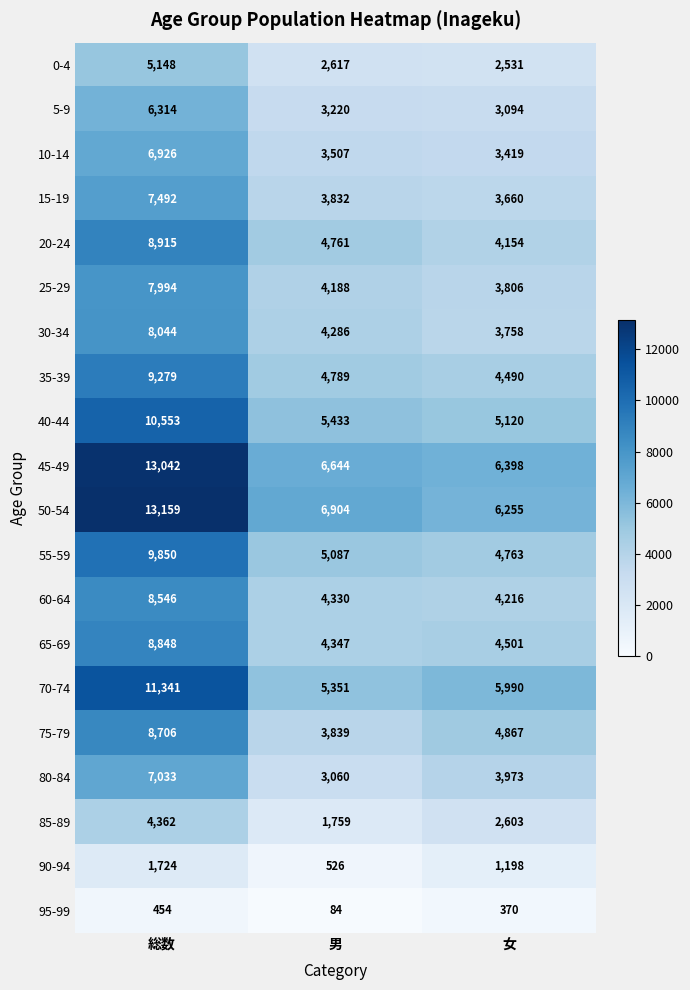

The value of 75-79 at 男 is 831. True or false?

False